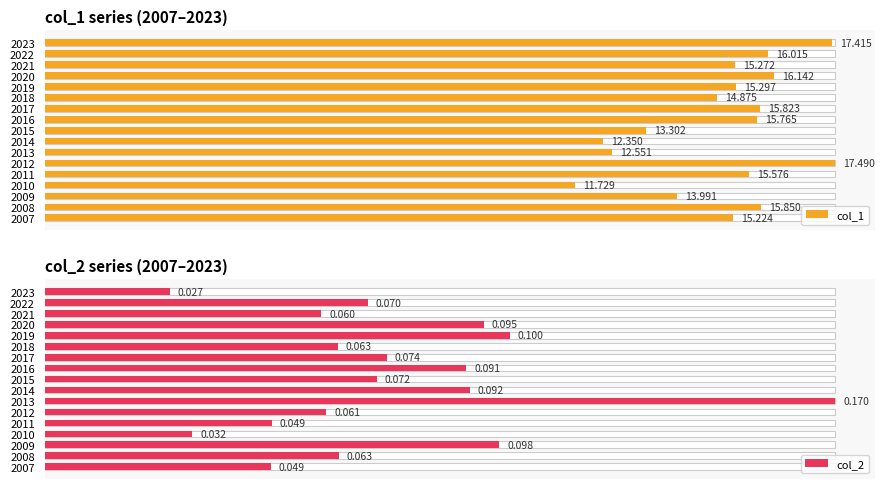

The value of col_1 at 2017 is 15.8. True or false?

True